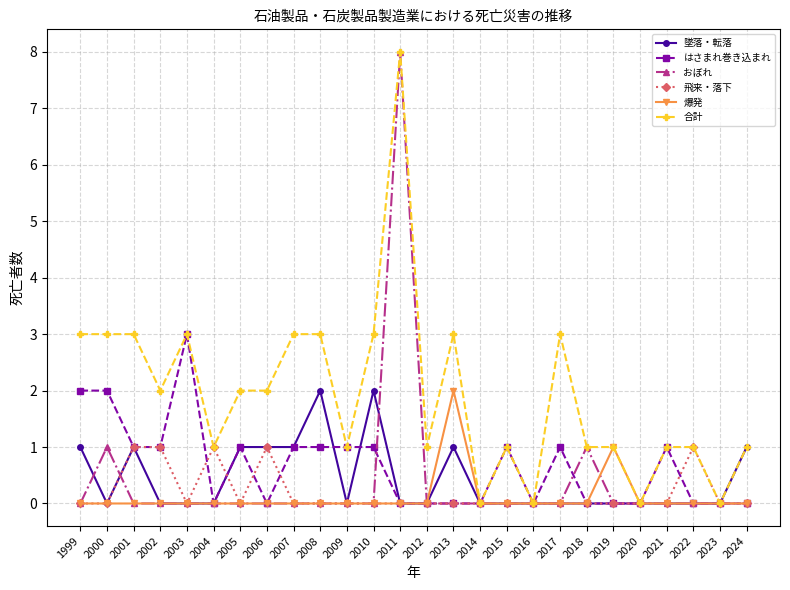

The value of 爆発 at 2006 is 0. True or false?

True